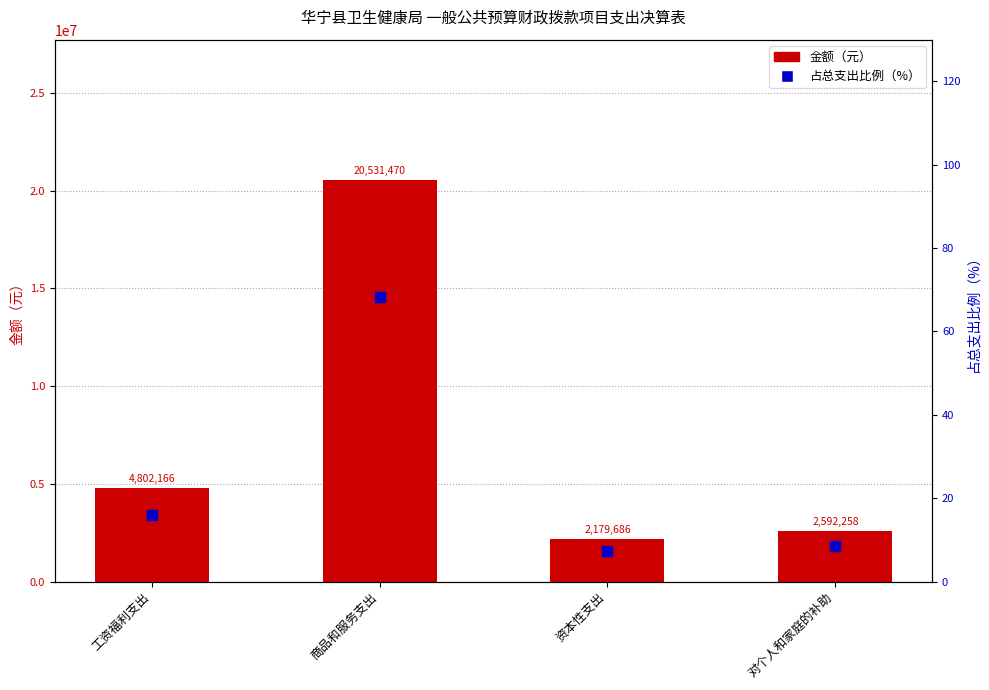

Which series has the widest spread of Y values?

金额（元）